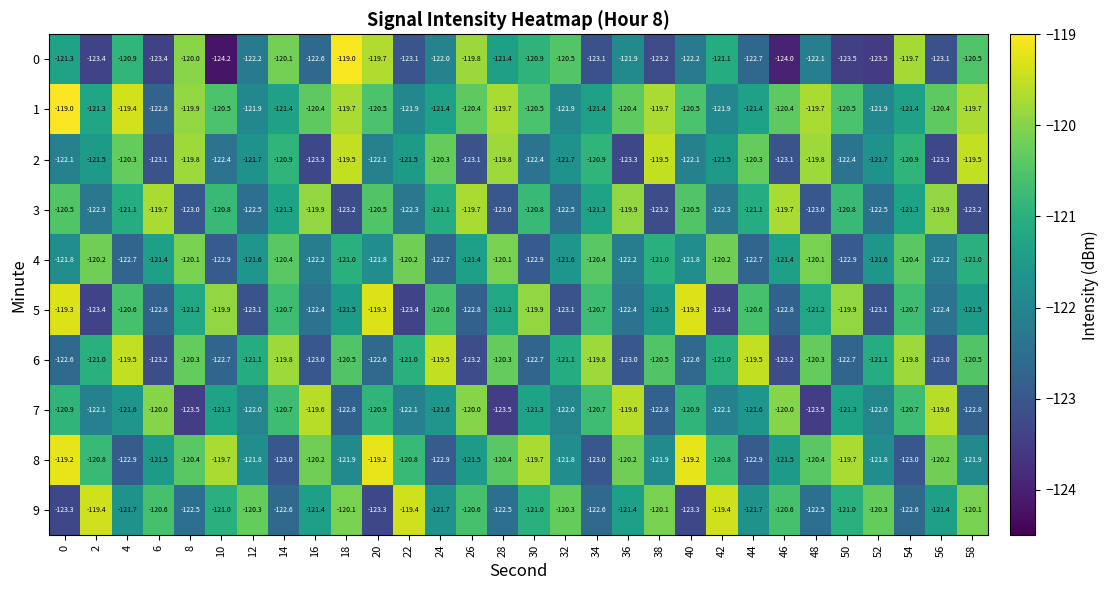

What is the difference between the highest and lowest values at 22?

4.0